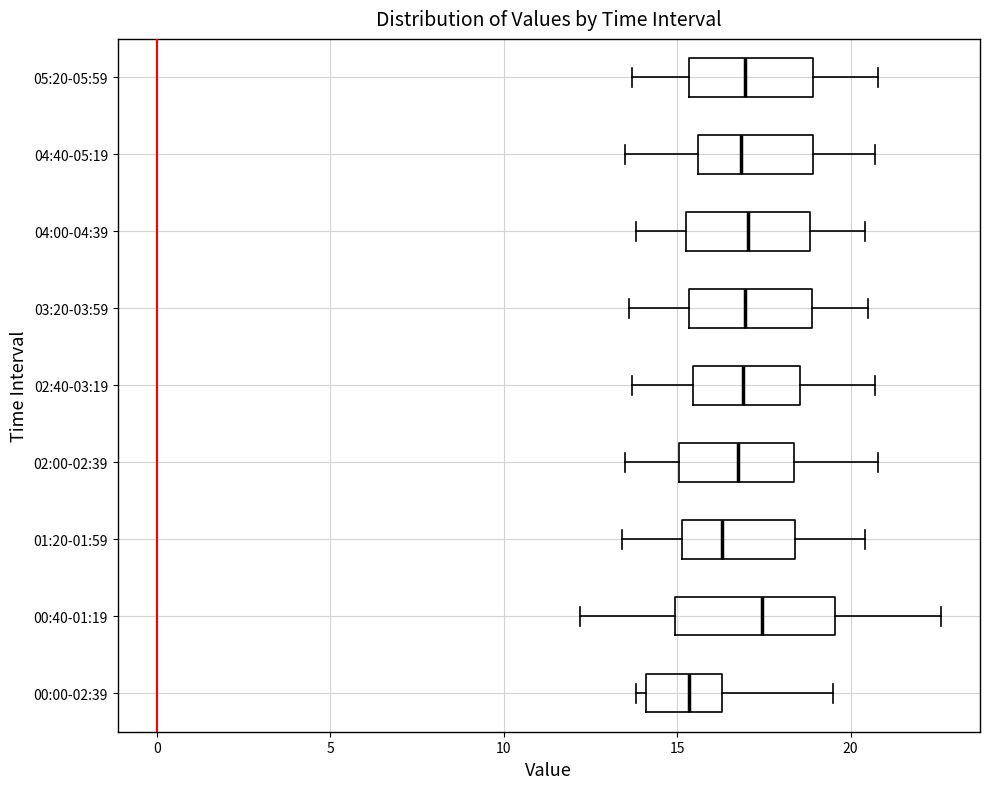

Comparing the boxes themselves (not the whiskers), which one is the widest?

00:40-01:19